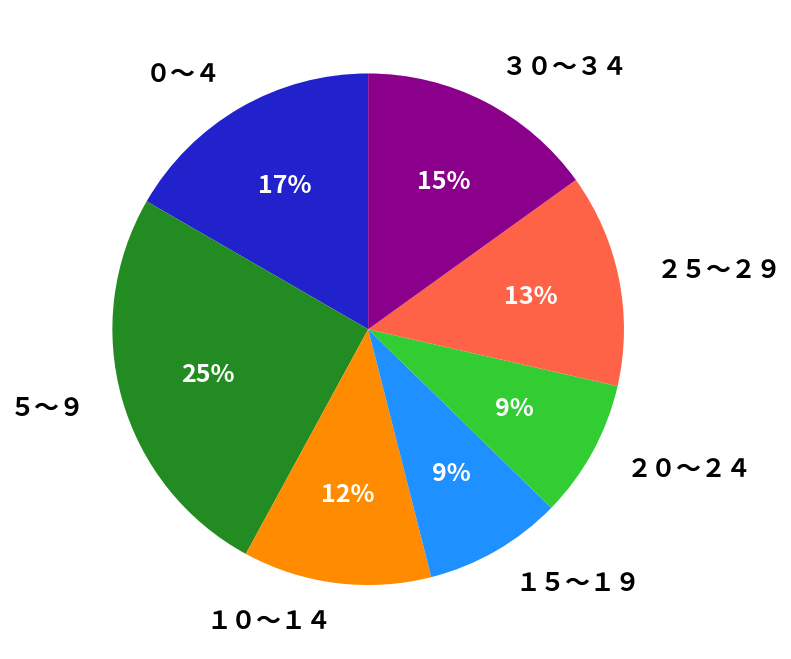

Is the sum of ３０～３４ and ０～４ greater than half?

No